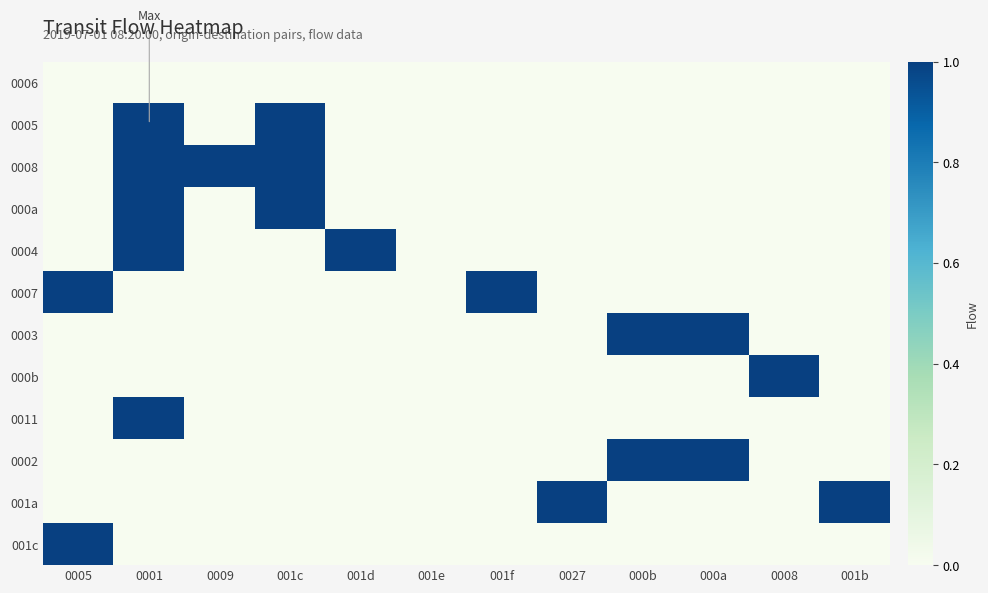

Which has a higher value, 001c or 001b?

001c